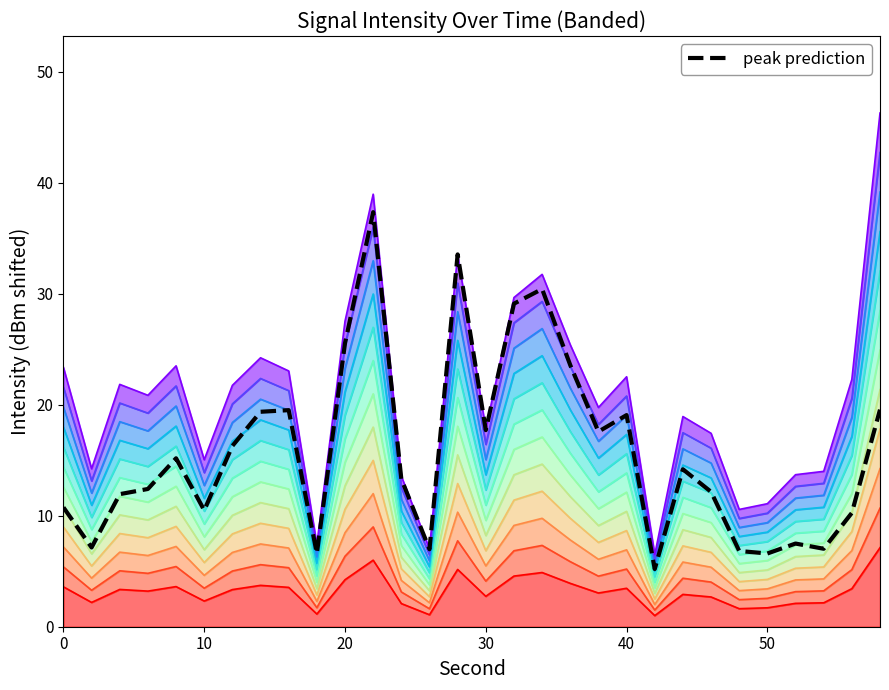

What is the difference between the maximum and minimum values?

32.2